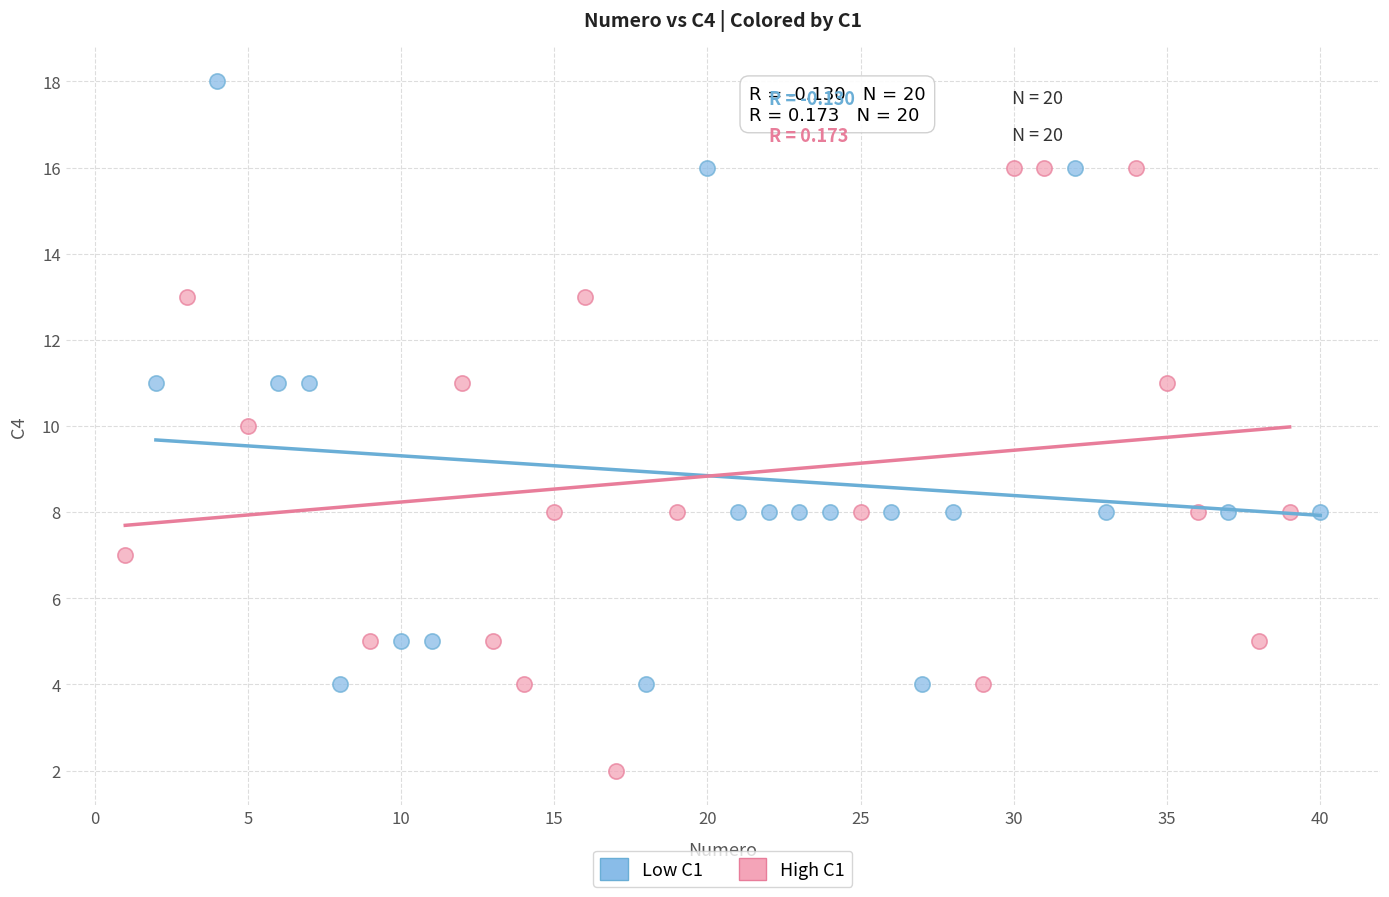

Which series reaches the maximum Y coordinate?

Low C1